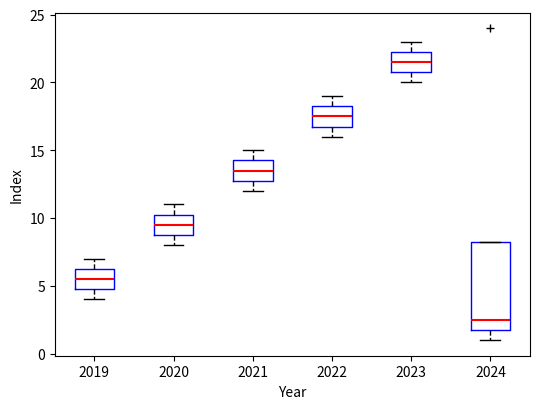

Where is the lower edge of the box at x = 2021 on the y-axis? The values are not printed on the chart, so give them approximately, as read against the axis.

13.0